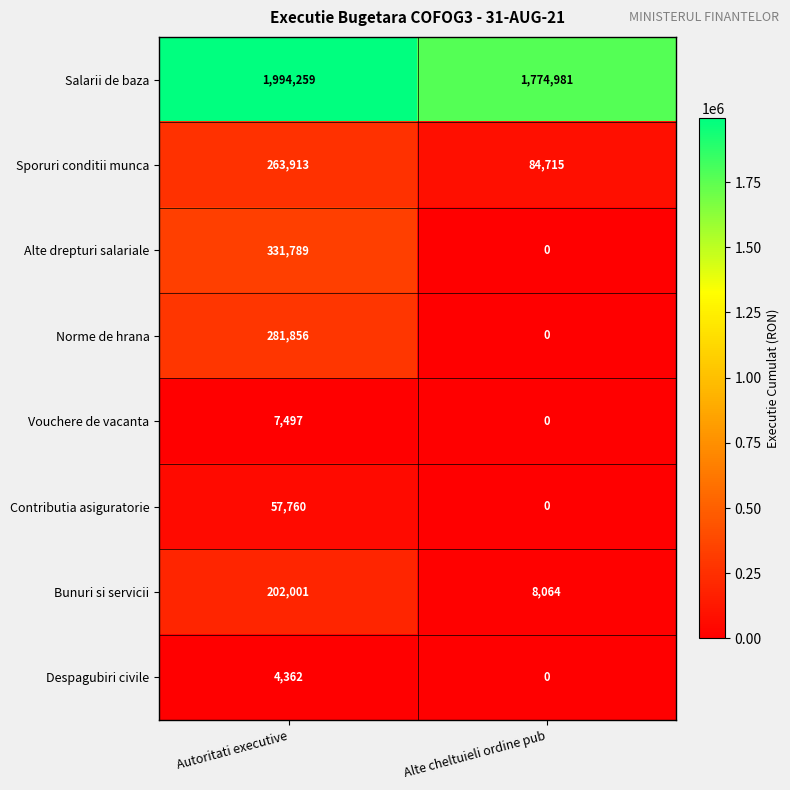

What is the difference between the Norme de hrana values at Alte cheltuieli ordine pub and Autoritati executive?

281856